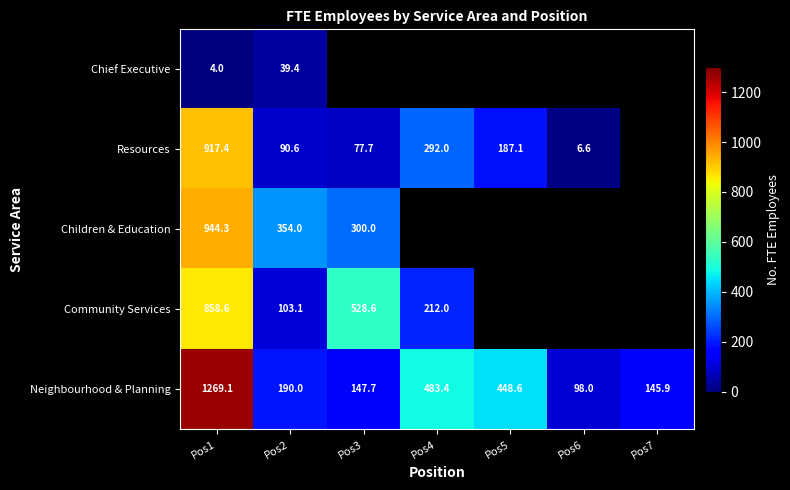

What is the greatest value displayed?

1269.1